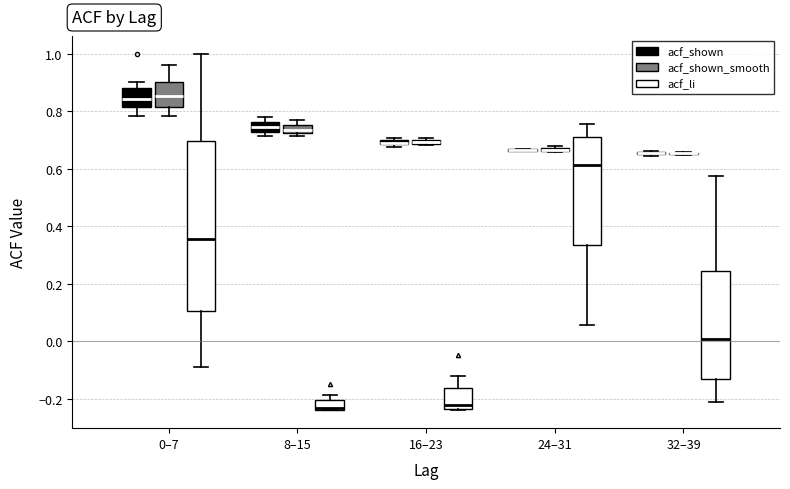

Comparing the boxes themselves (not the whiskers), which one is the tallest?

0–7 (acf_li)